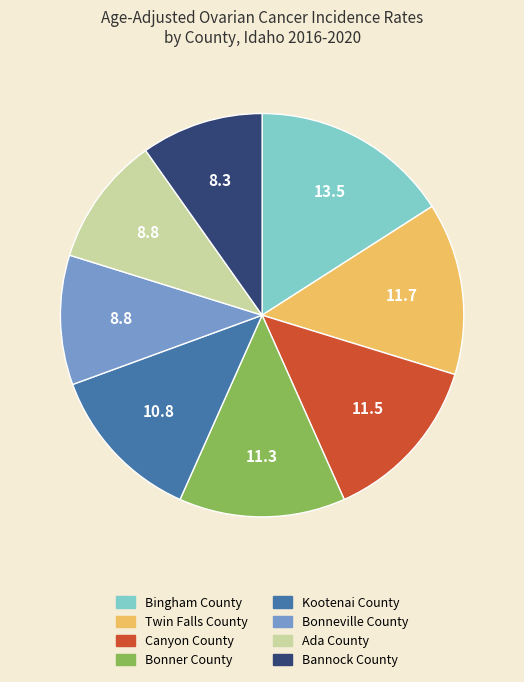

Is there any slice that represents more than half of the pie?

No